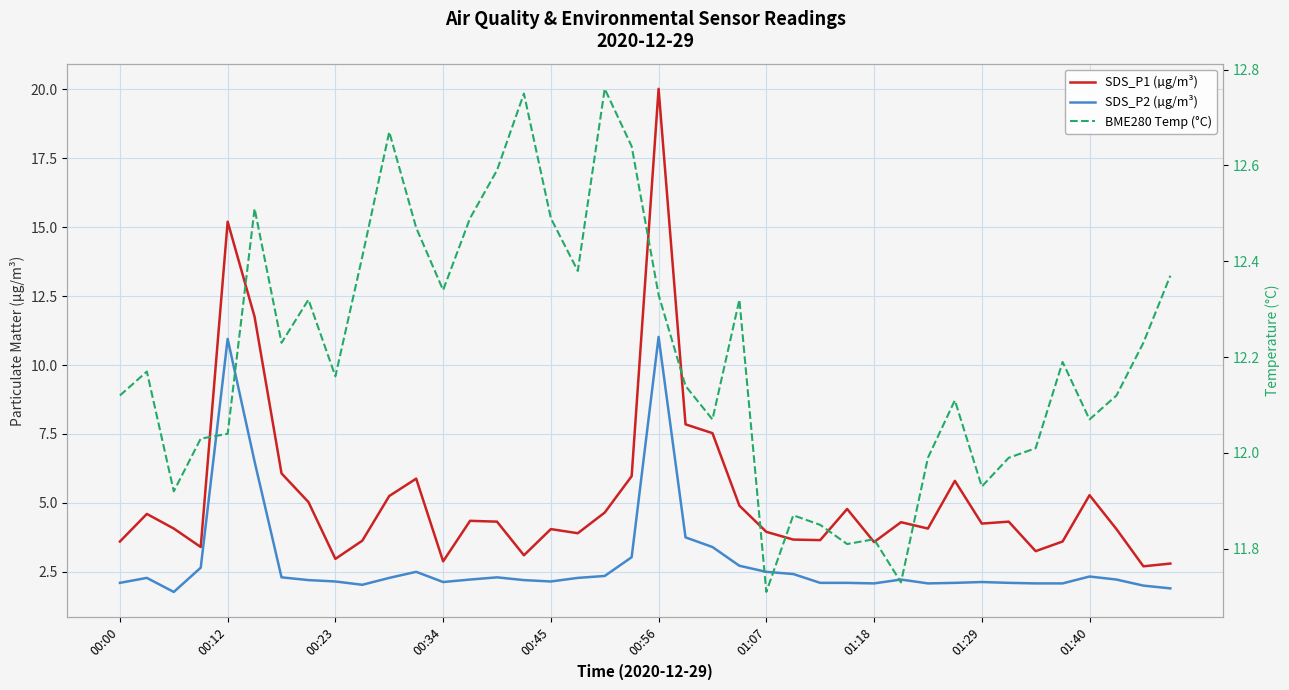

What is the value of the SDS_P2 (µg/m³) point at the 27th from the left?

2.1